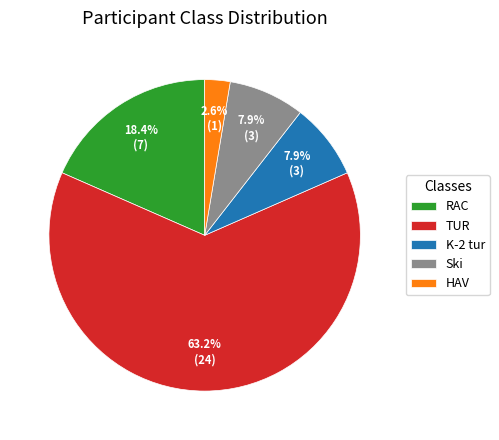

Is the sum of K-2 tur and HAV greater than half?

No